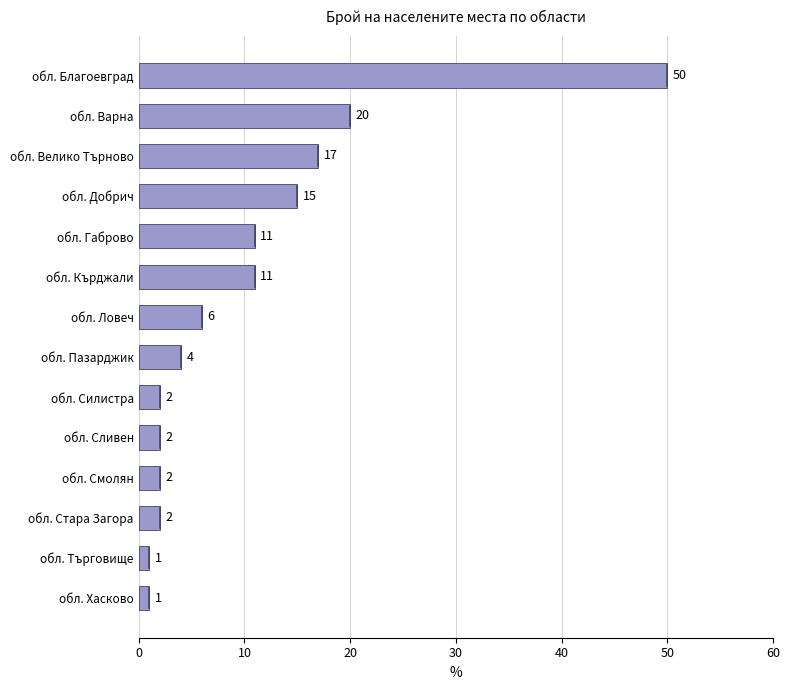

The value at обл. Благоевград is 16. True or false?

False